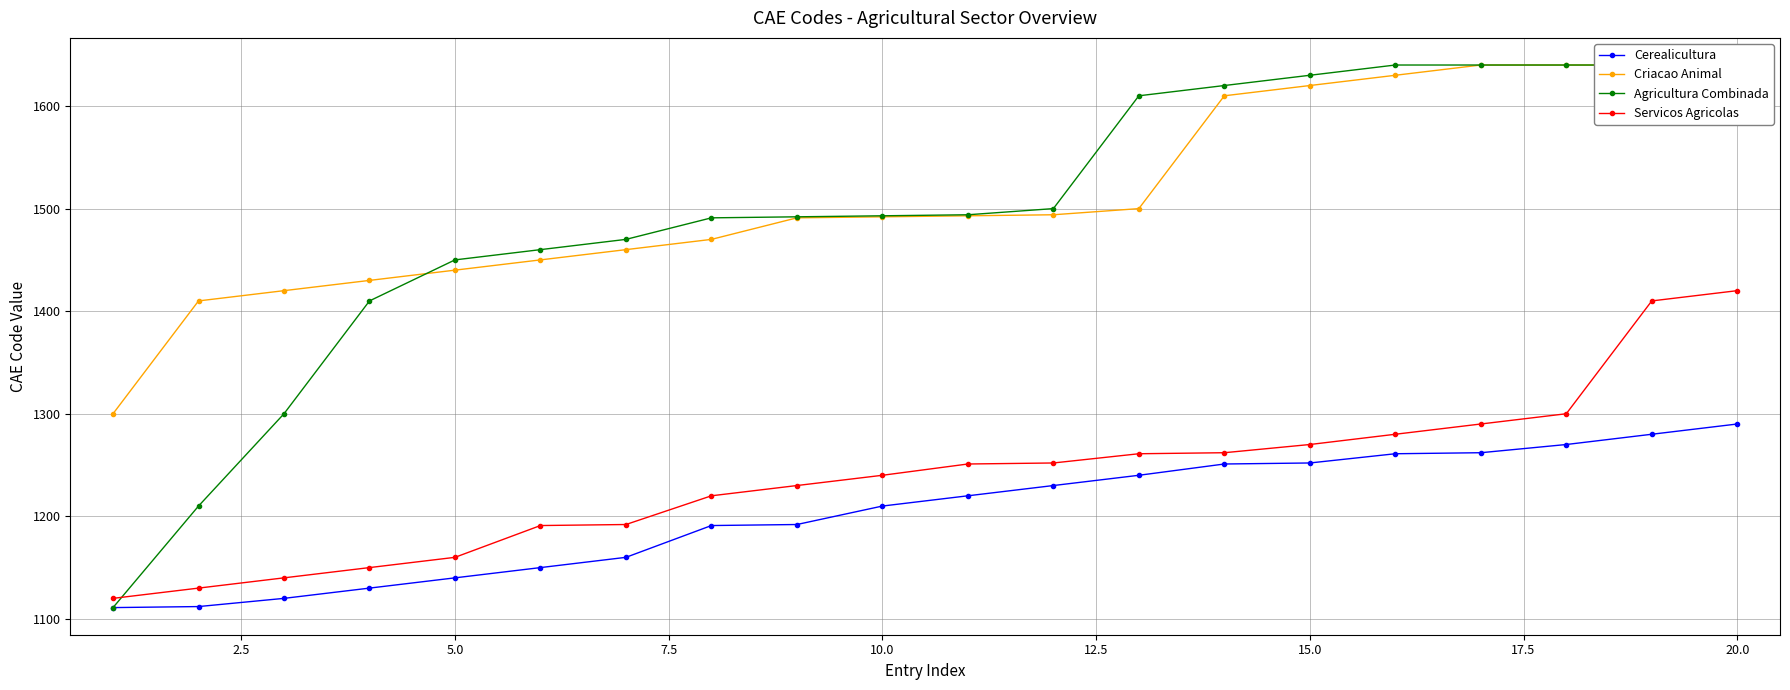

What is the lowest value of the Servicos Agricolas series?

1120